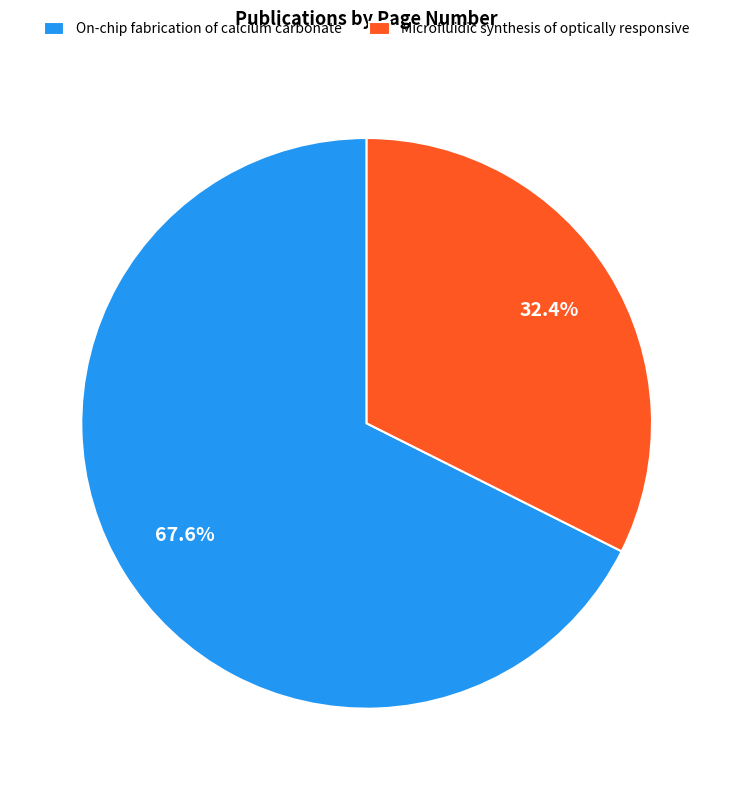

The Microfluidic synthesis of optically responsive slice represents 27% of the pie. True or false?

False